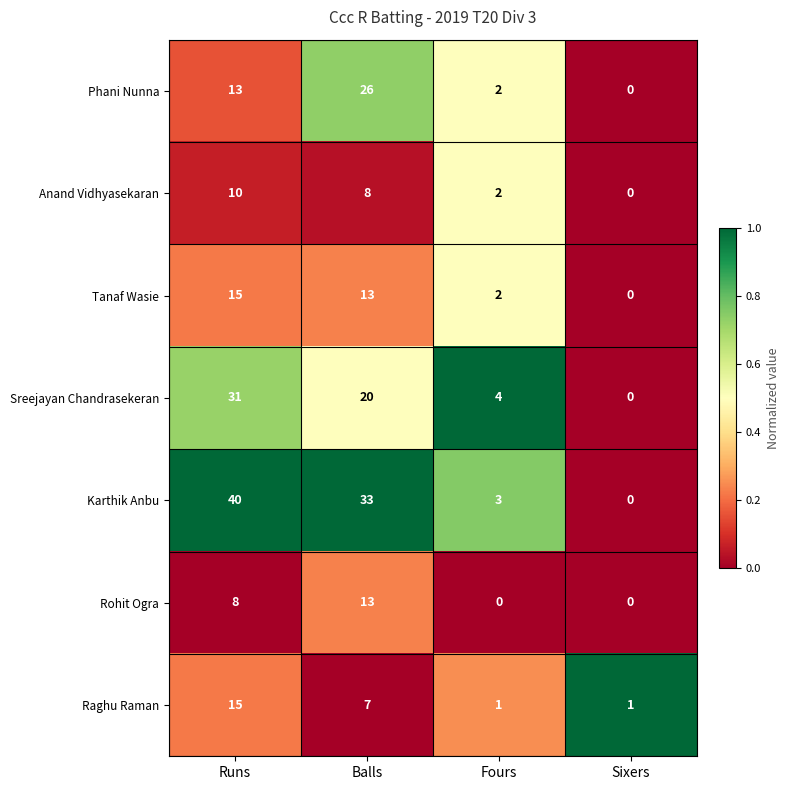

How many data points does each series have?

4